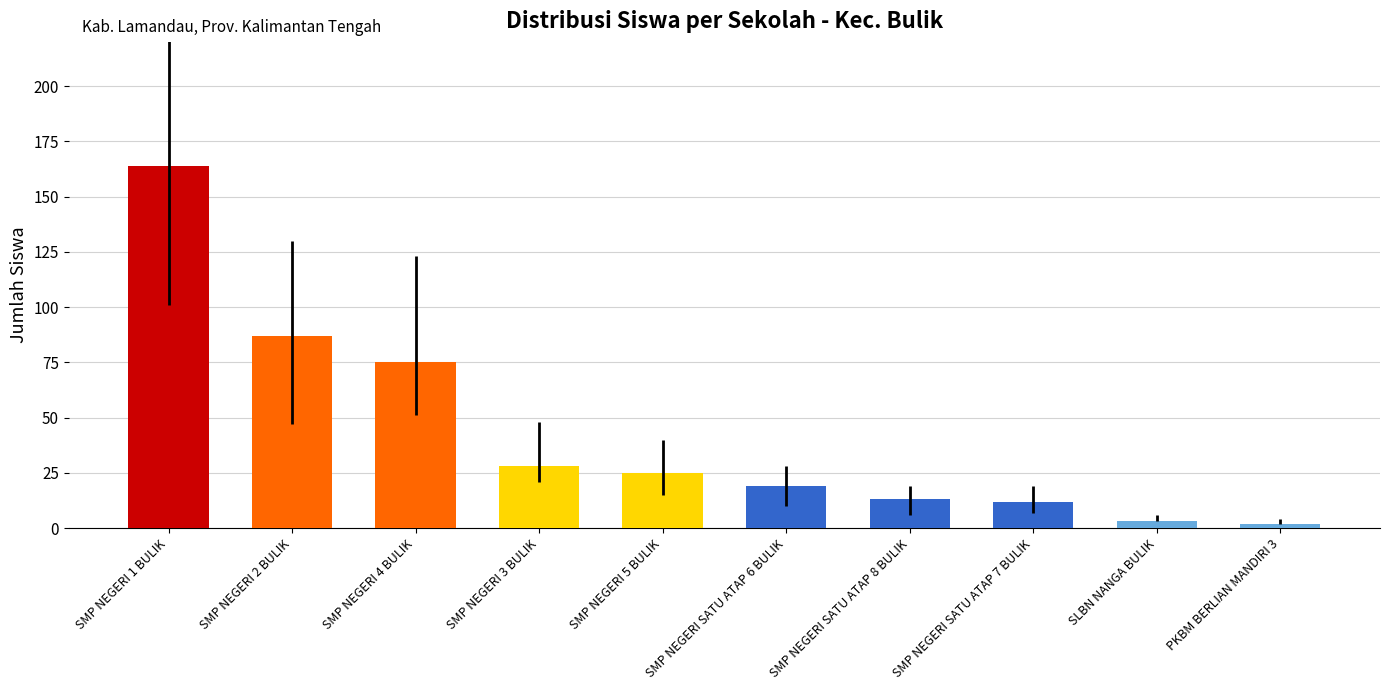

Between SMP NEGERI 5 BULIK and SMP NEGERI 4 BULIK, which is larger?

SMP NEGERI 4 BULIK